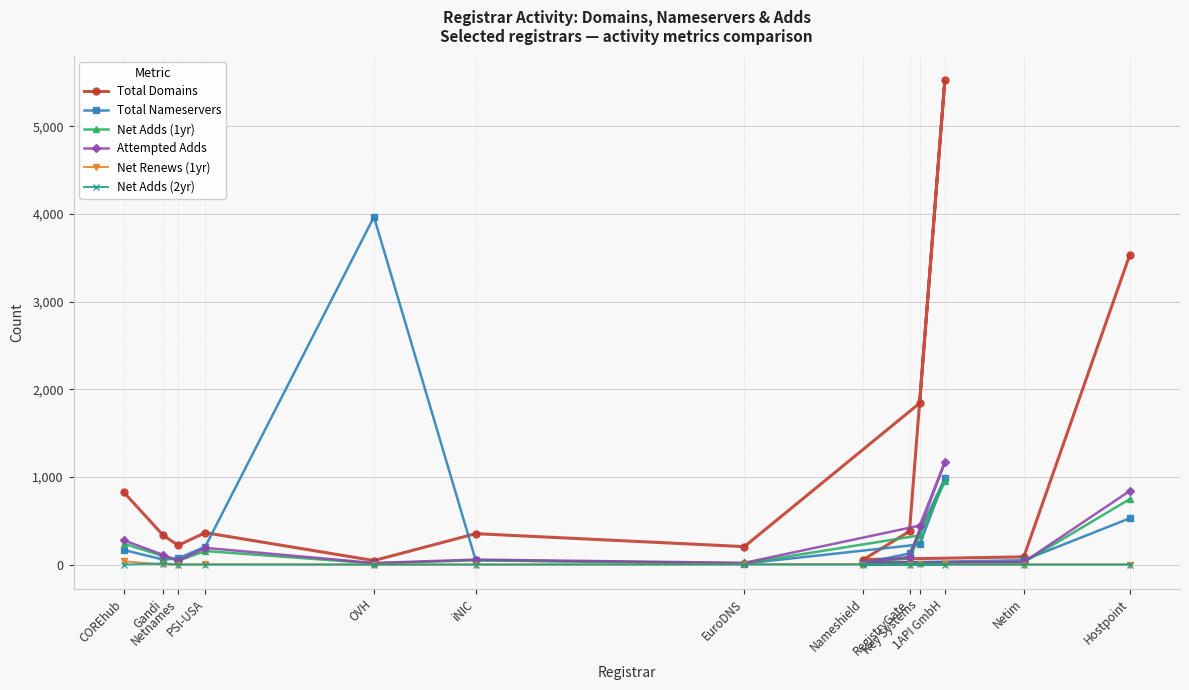

After their last crossing, which series has the higher values: Net Adds (2yr) or Net Renews (1yr)?

Net Adds (2yr)